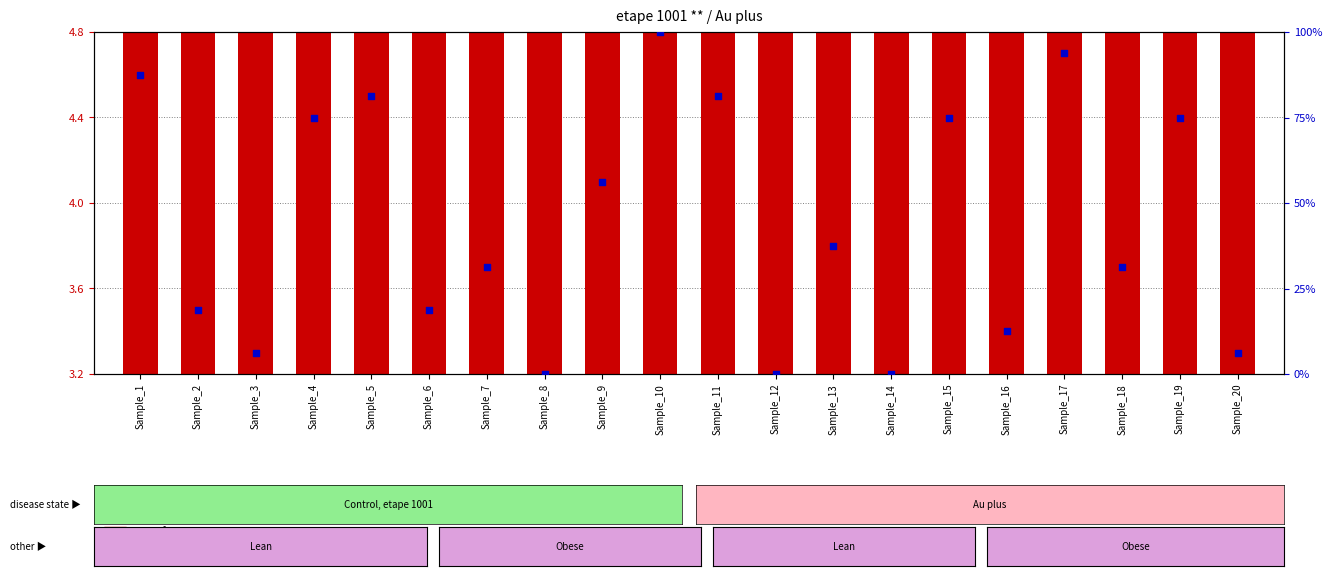

Which series has the widest spread of Y values?

percentile rank within the sample